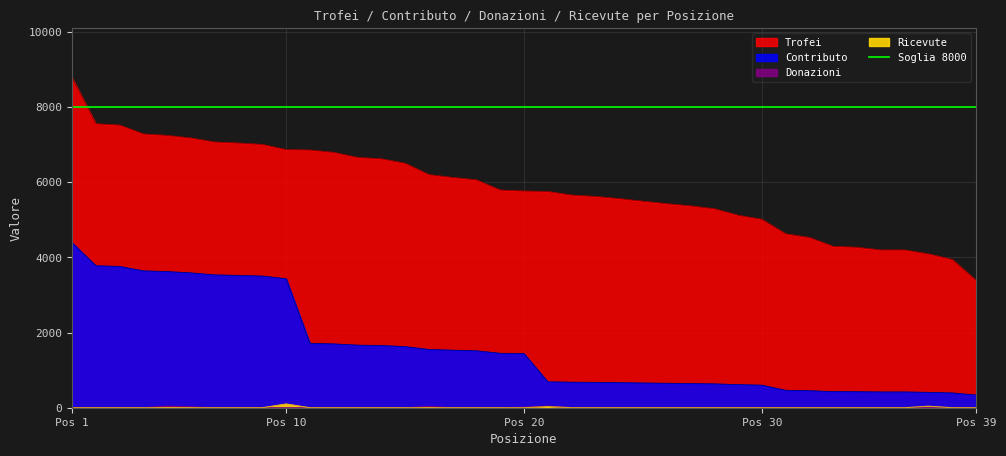

What value does the Contributo series have at Pos 39?

339